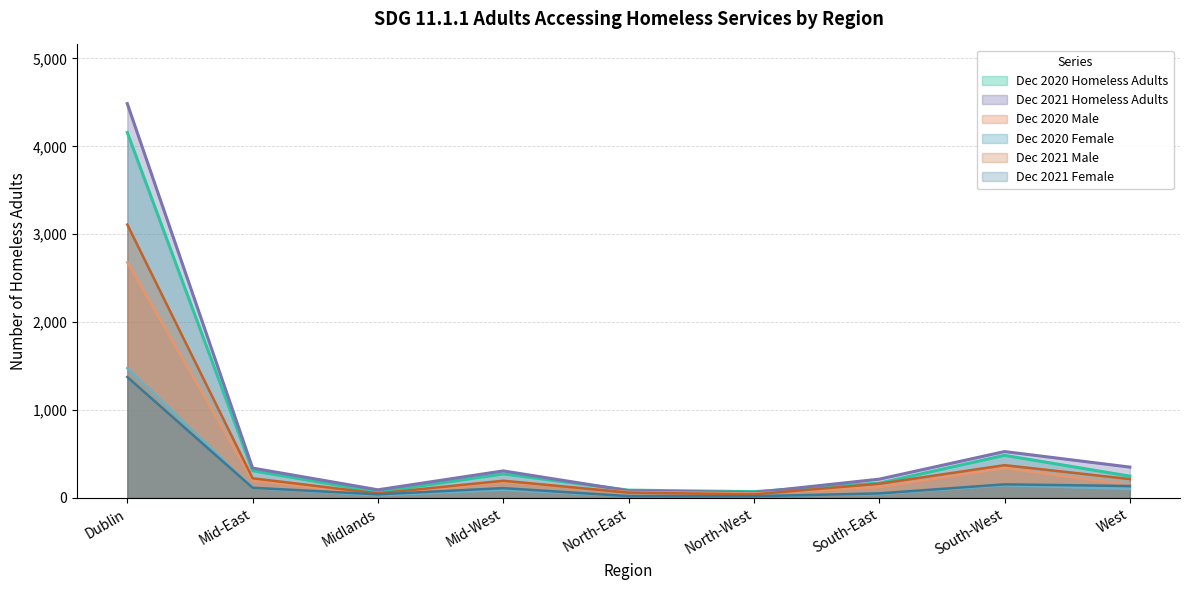

How many data points in Dec 2021 Homeless Adults are above 308?

4